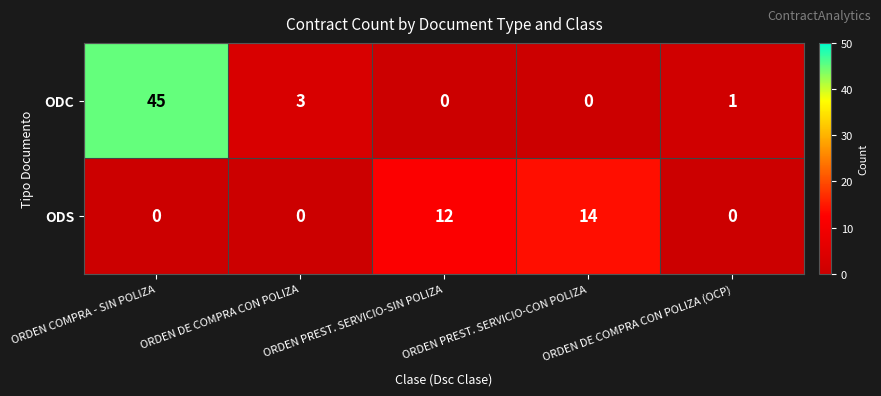

Which series has the widest spread of values?

ODC